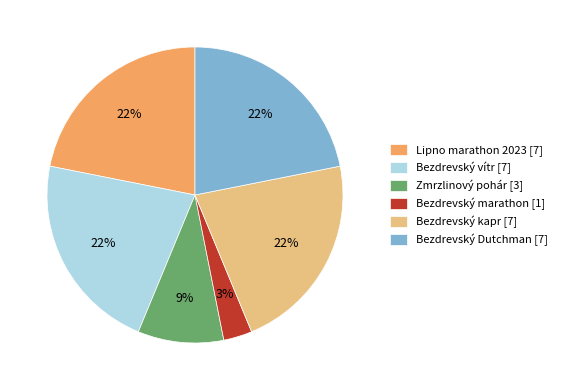

Which category has the smallest portion of the pie?

Bezdrevský marathon